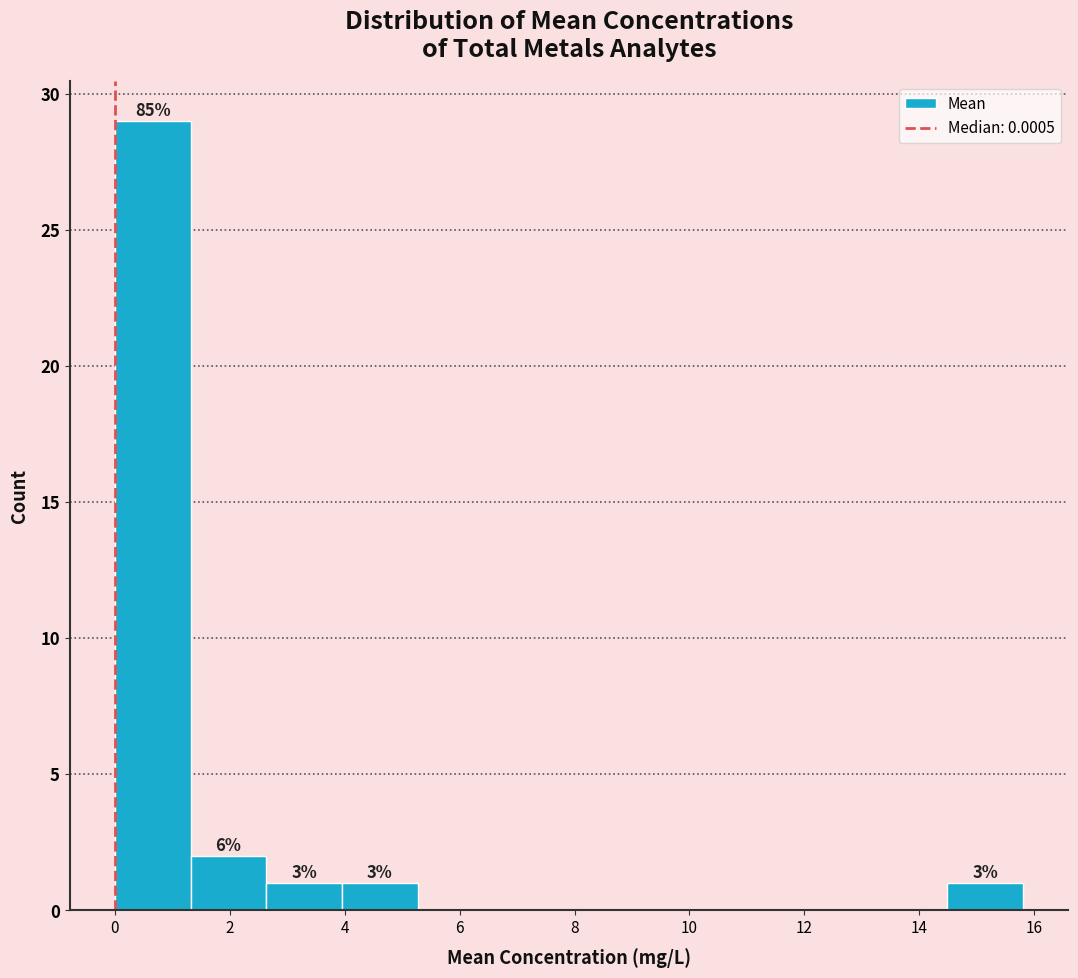

Which range on the x-axis has the tallest bar?

0.0 to 1.4